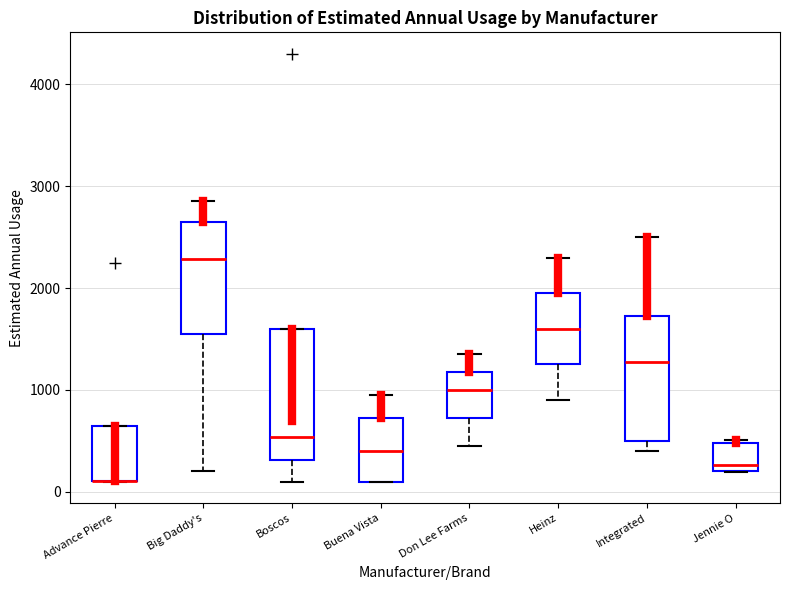

Reading left to right, read every box against the y-axis: the position of its median line, the range the box covers, and the ends of its whiskers. The values are not printed on the chart, so give them approximately, as read against the axis.

Advance Pierre: median 100 (drawn on the box's lower edge), box 100 to 600, whiskers 100 to 600
Big Daddy's: median 2300, box 1600 to 2600, whiskers 200 to 2900
Boscos: median 500, box 300 to 1600, whiskers 100 to 1600
Buena Vista: median 400, box 100 to 700, whiskers 100 to 1000
Don Lee Farms: median 1000, box 700 to 1200, whiskers 500 to 1400
Heinz: median 1600, box 1300 to 2000, whiskers 900 to 2300
Integrated: median 1300, box 500 to 1700, whiskers 400 to 2500
Jennie O: median 300, box 200 to 500, whiskers 200 to 500 (just above the box's upper edge)